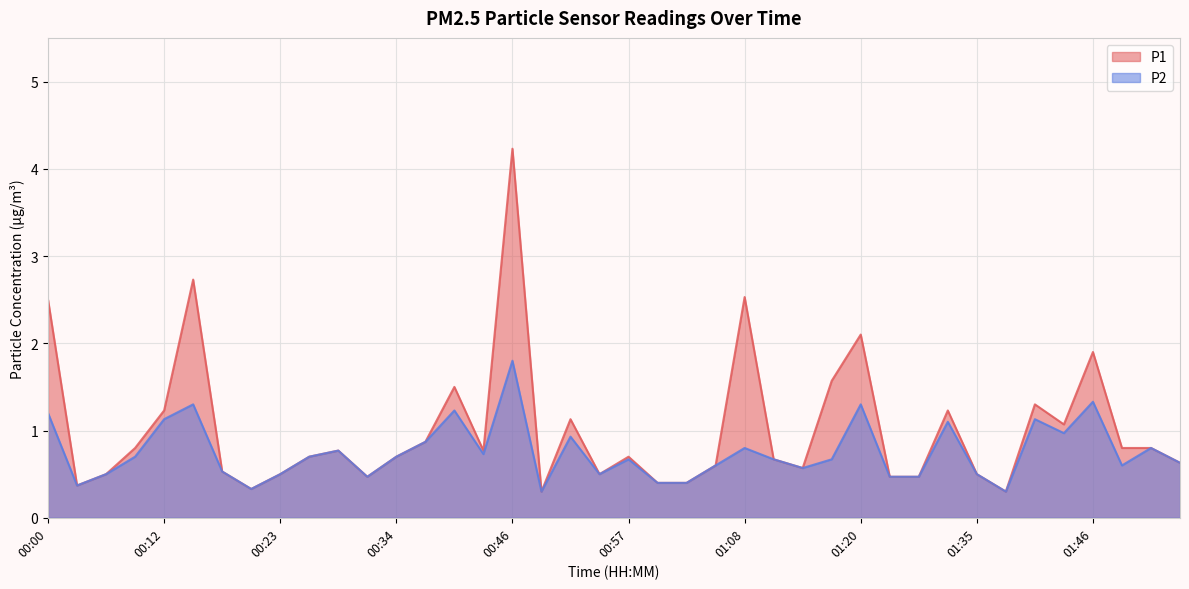

At which category does P2 reach its first local peak?

00:15